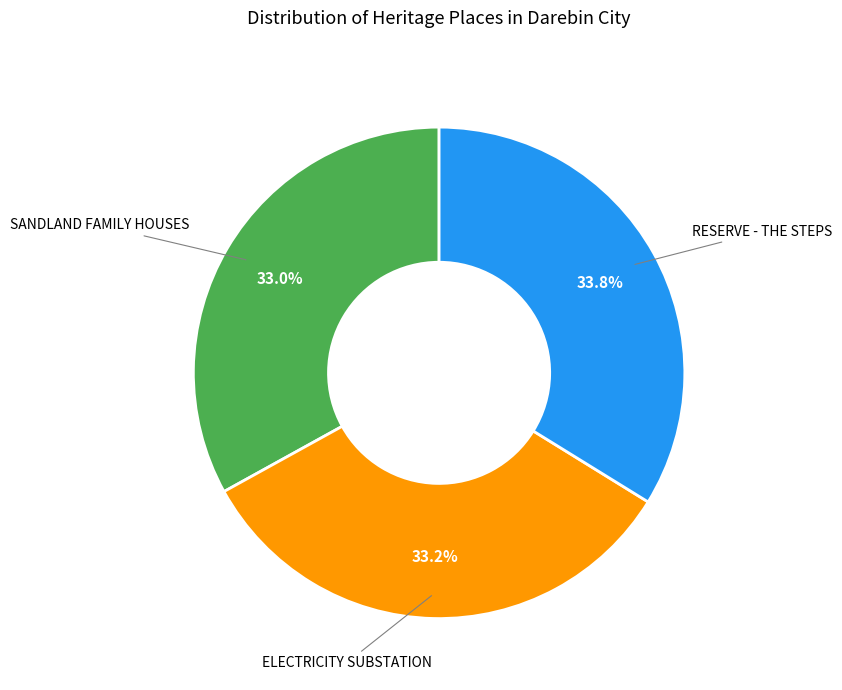

Count the number of slices in the pie.

3